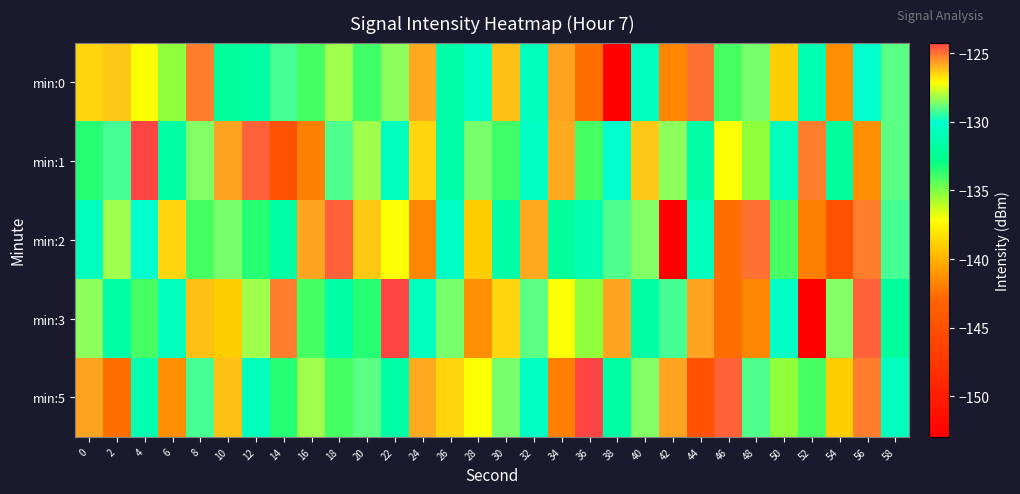

What is the minimum value shown in the chart?

-152.9